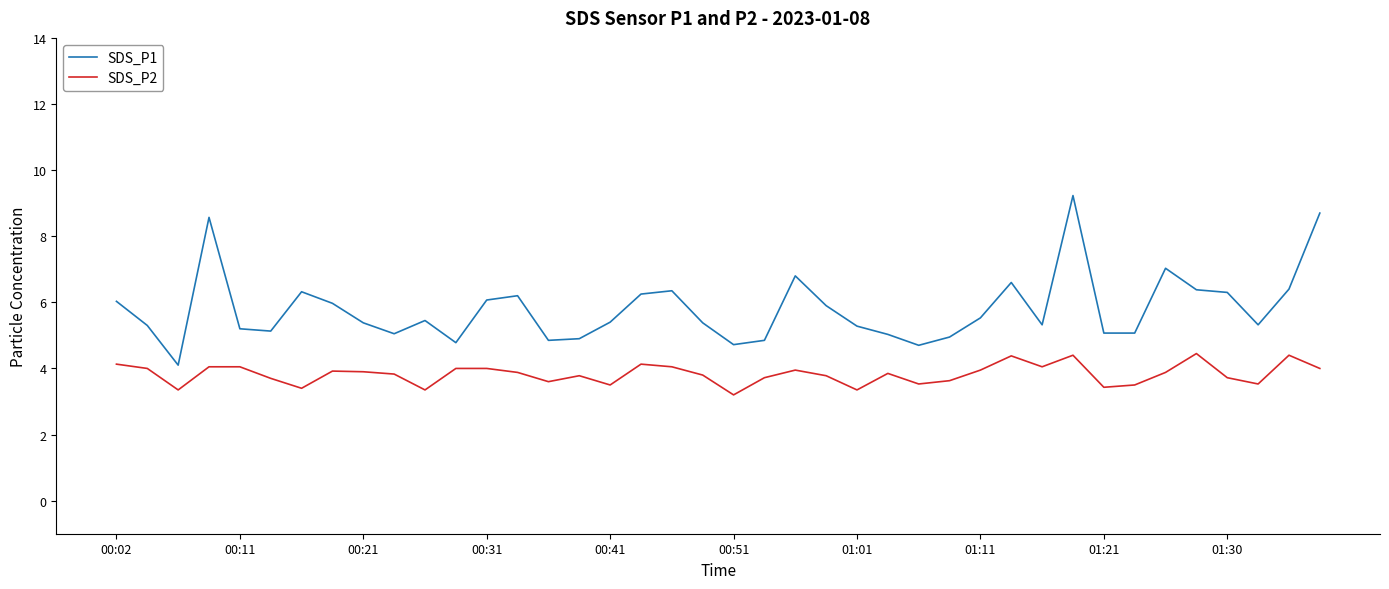

Which series has the widest spread of values?

SDS_P1